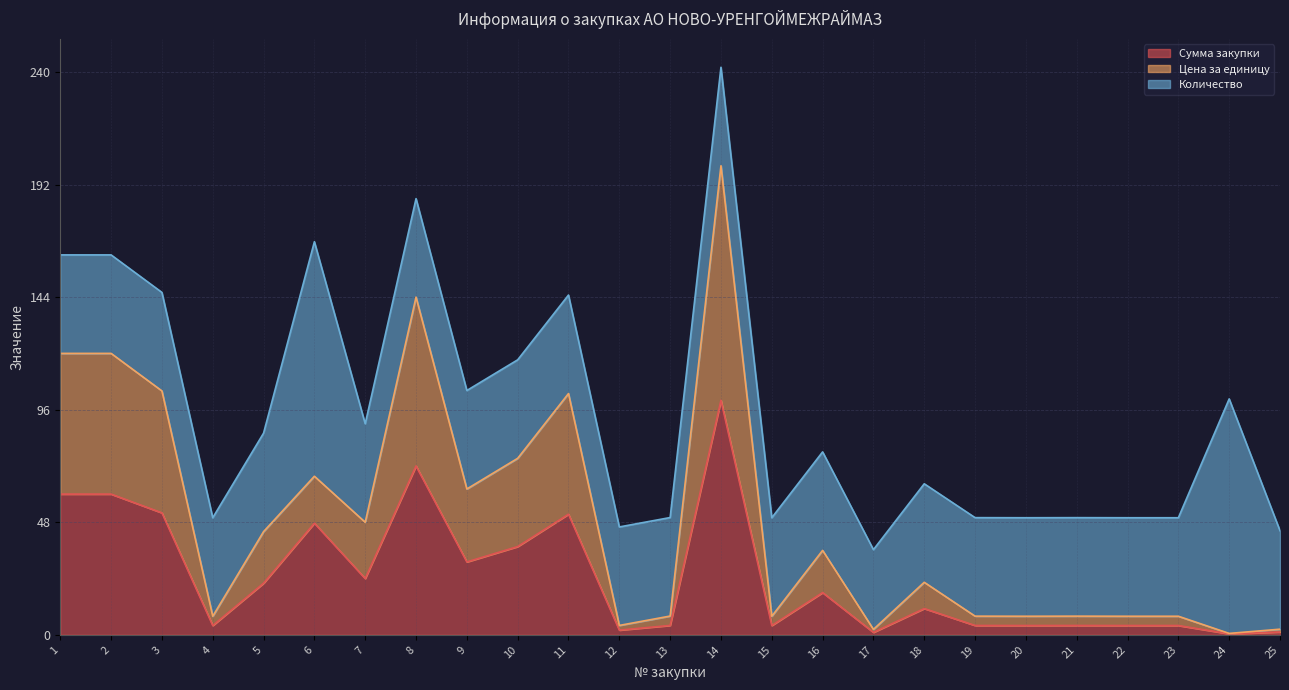

What is the average value of the Сумма закупки series?

24.9